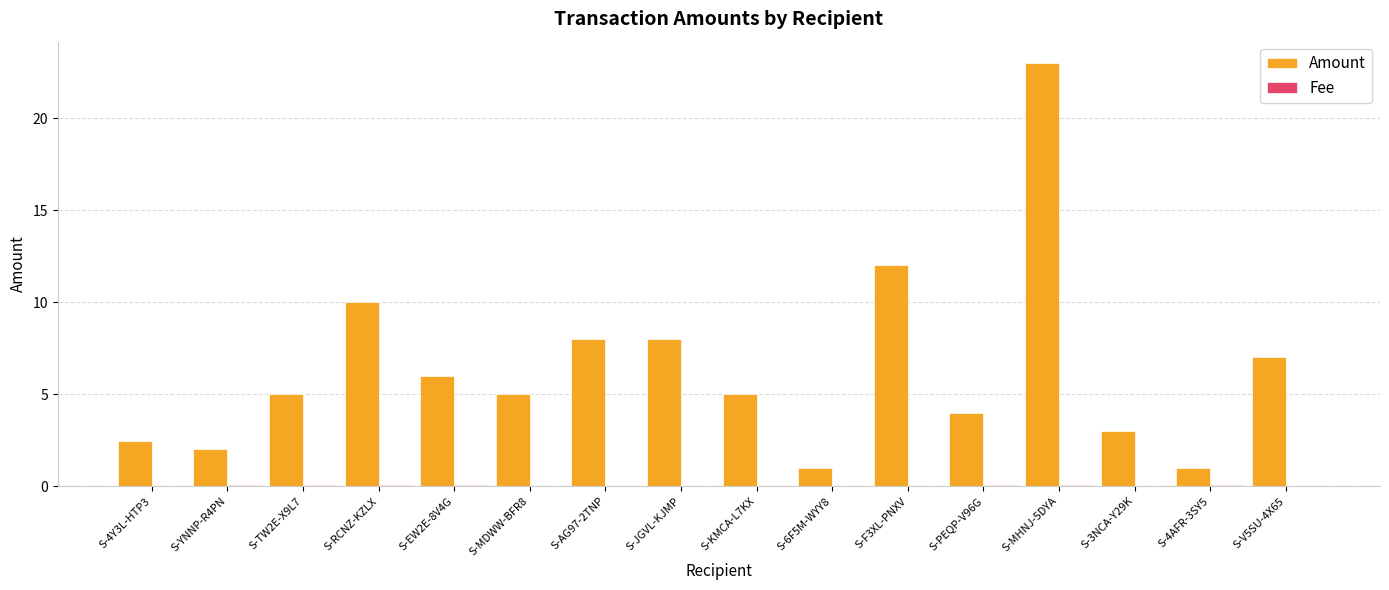

The value of Amount at S-TW2E-X9L7 is 5.0. True or false?

True